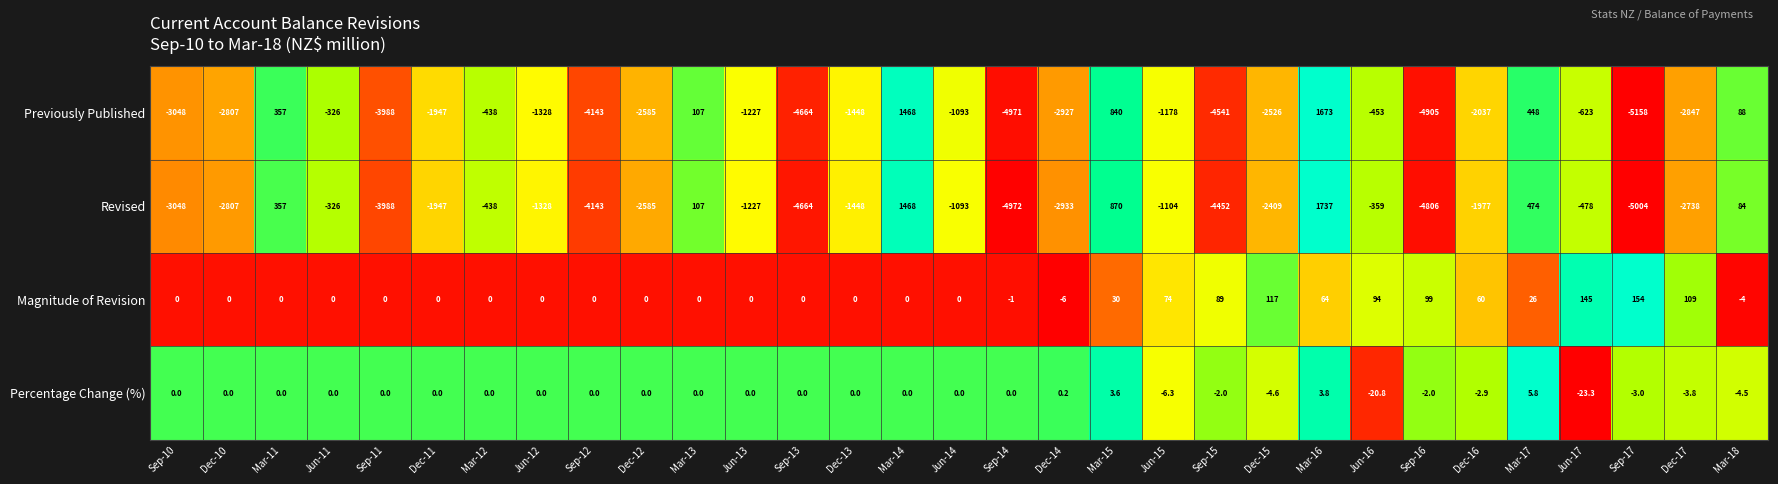

List the series in order of their peak value, highest first.

Revised, Previously Published, Magnitude of Revision, Percentage Change (%)